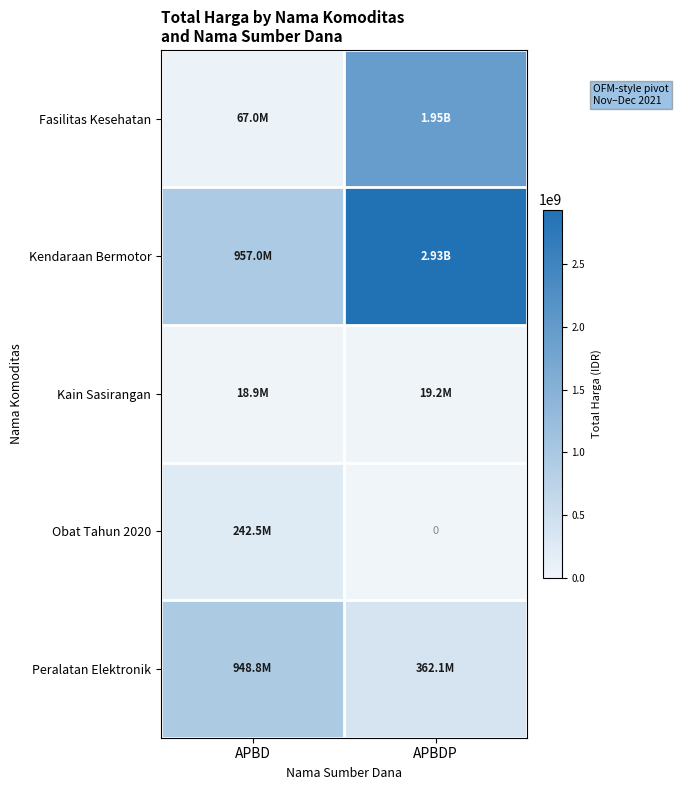

Where is Fasilitas Kesehatan nearest to the value 1010008507?

APBD